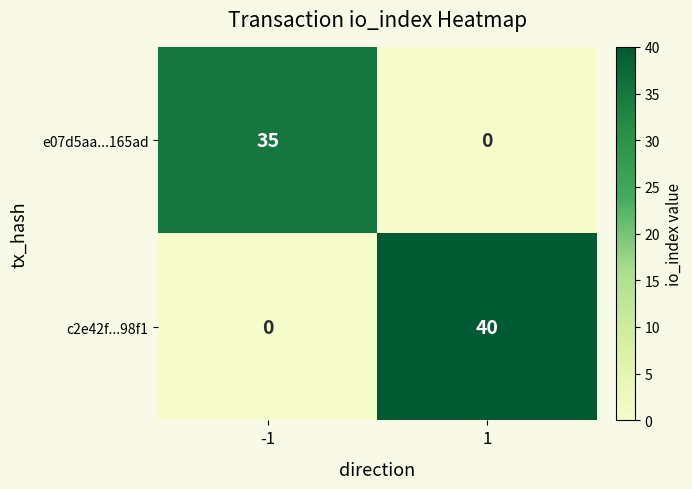

What value does the c2e42f...98f1 series have at 1, to the nearest 5?

40